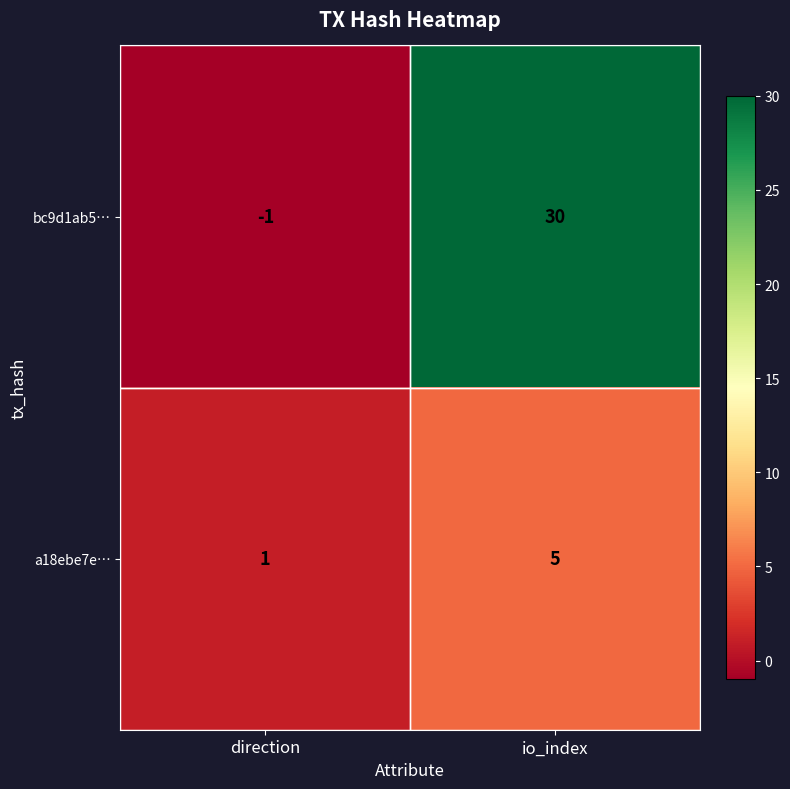

Is the value of bc9d1ab5… at io_index greater than the value of a18ebe7e… at io_index?

Yes